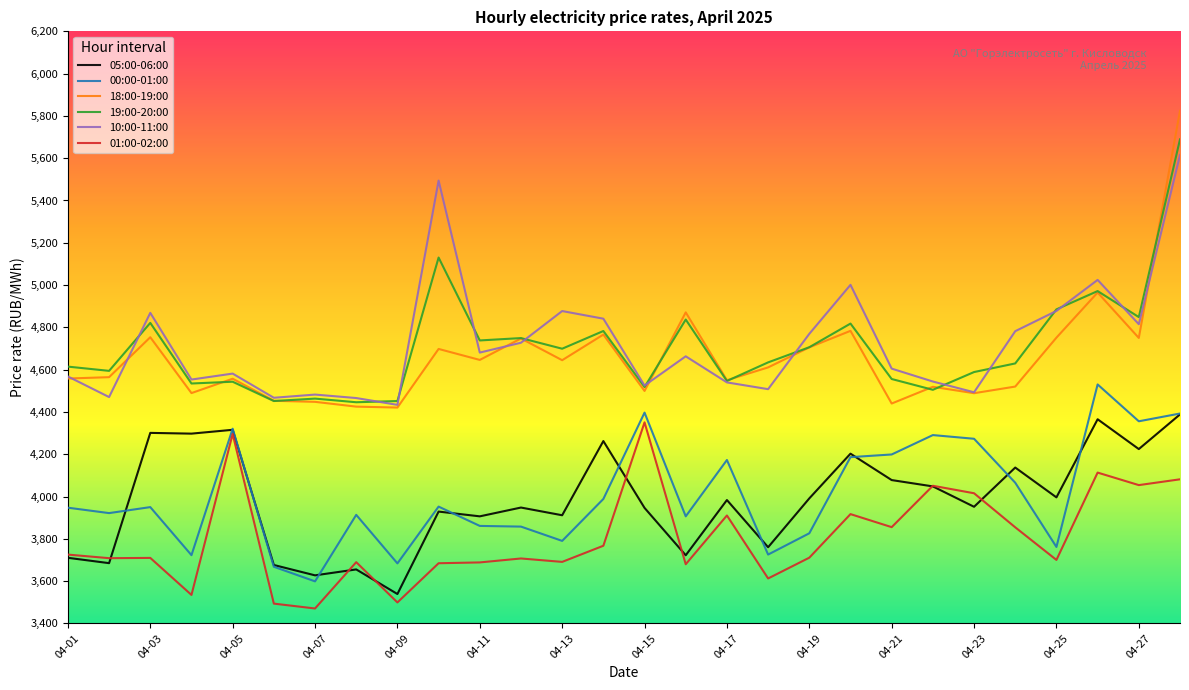

True or false: 00:00-01:00 and 10:00-11:00 intersect in this chart.

False